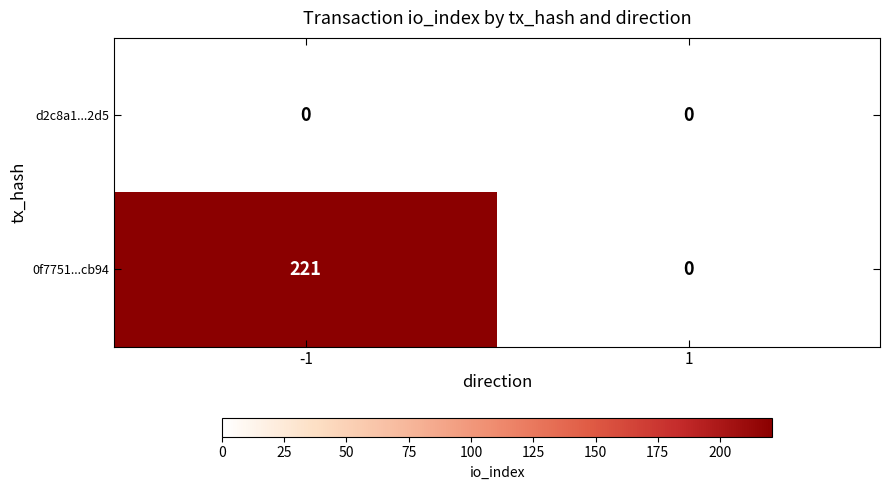

True or false: 0f7751...cb94 has a value of 221 at -1.

True